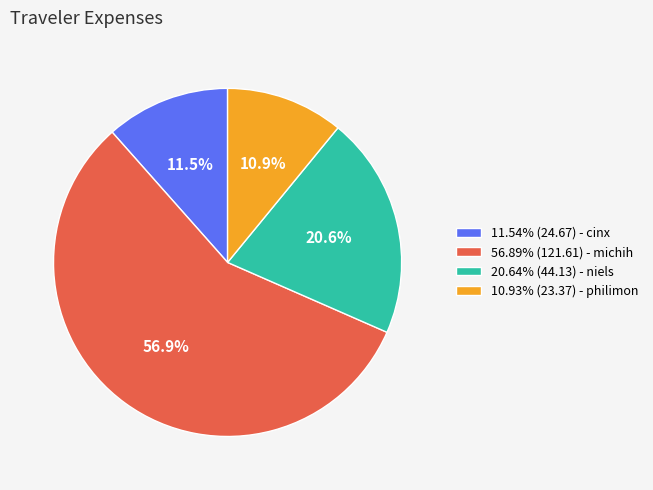

How much of the chart is everything except 10.93% (23.37) - philimon?

89.1%